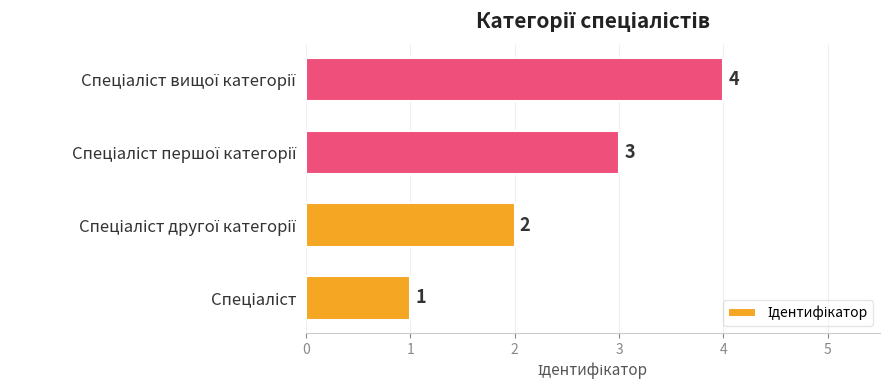

What is the sum of all values?

10